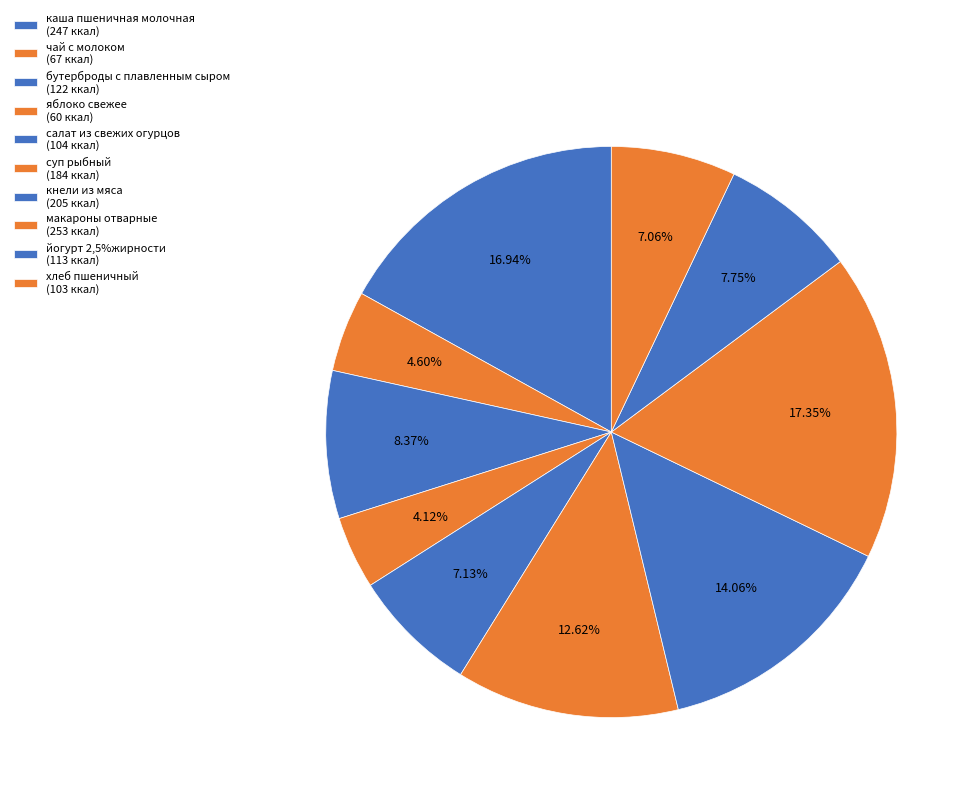

Which has a higher value, яблоко свежее or йогурт 2,5%жирности?

йогурт 2,5%жирности